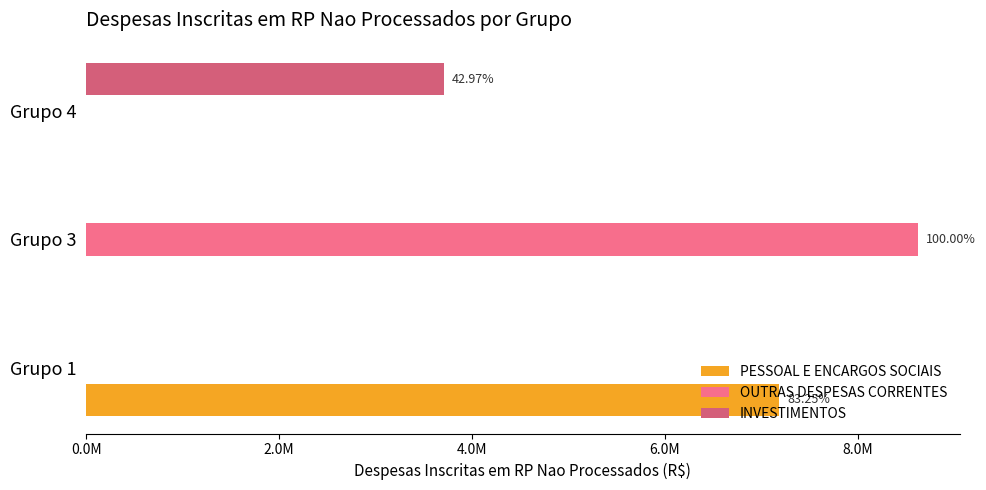

How many bars are there in total?

9